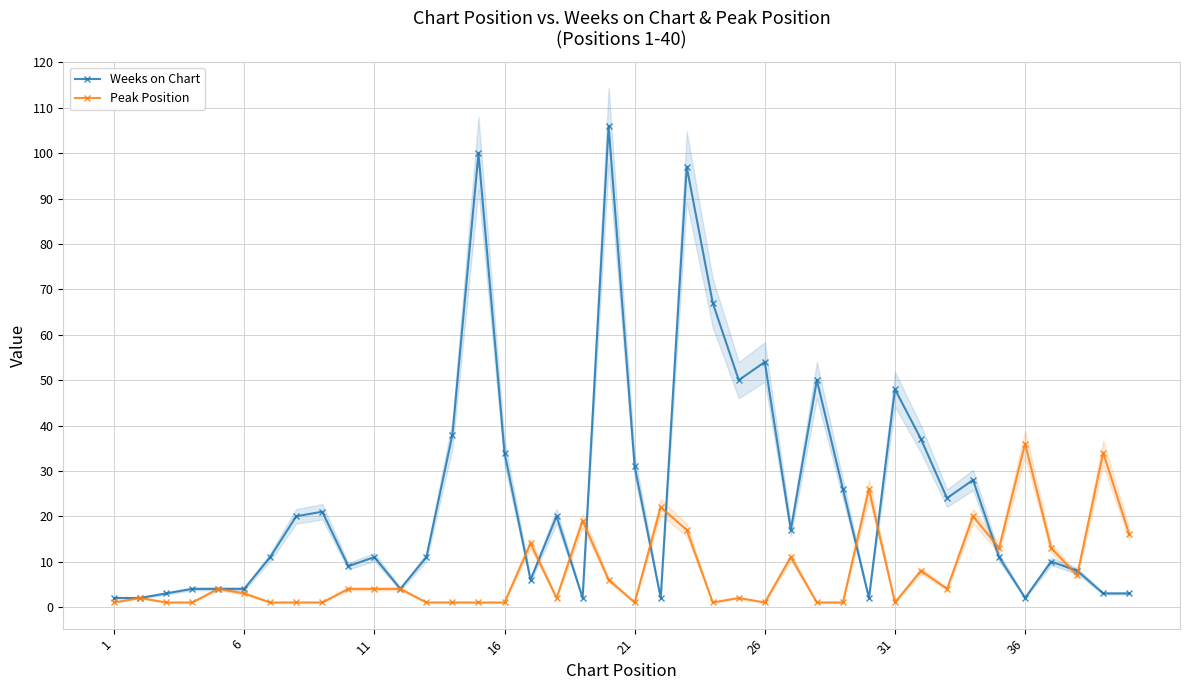

How many distinct data groups are displayed?

2